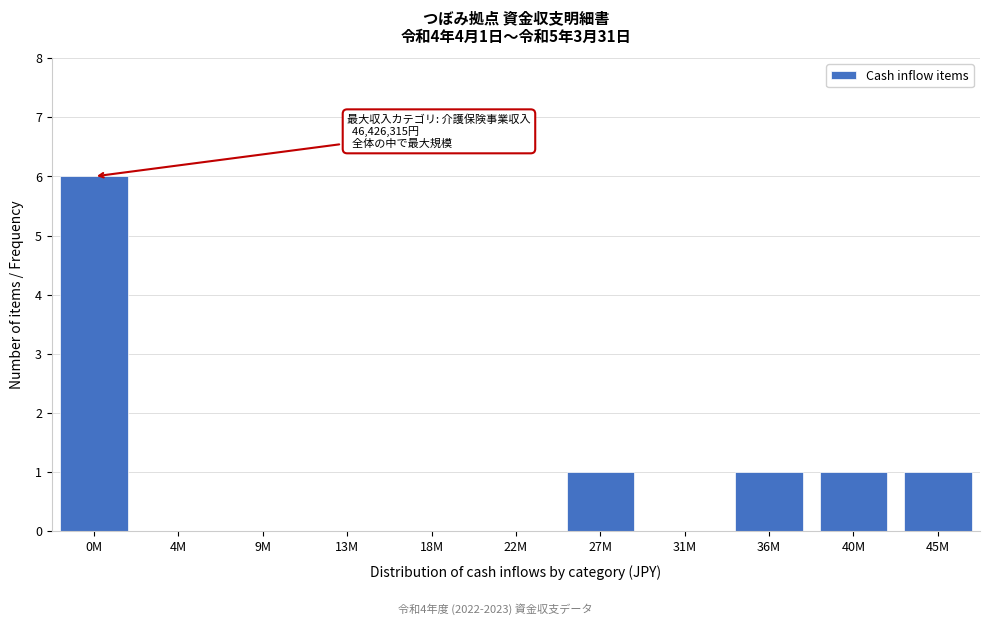

Reading left to right, list all the values displayed in this chart.

0M=6	4M=0	9M=0	13M=0	18M=0	22M=0	27M=1	31M=0	36M=1	40M=1	45M=1